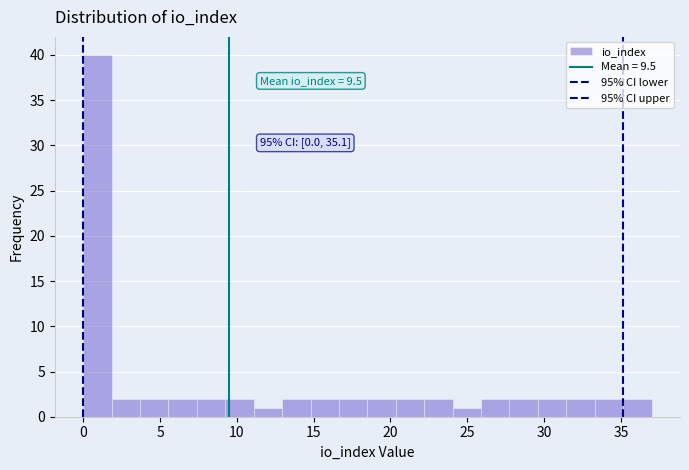

Around what value on the x-axis is the tallest bar? Give the approximate position of its centre, as read against the axis.

1.0